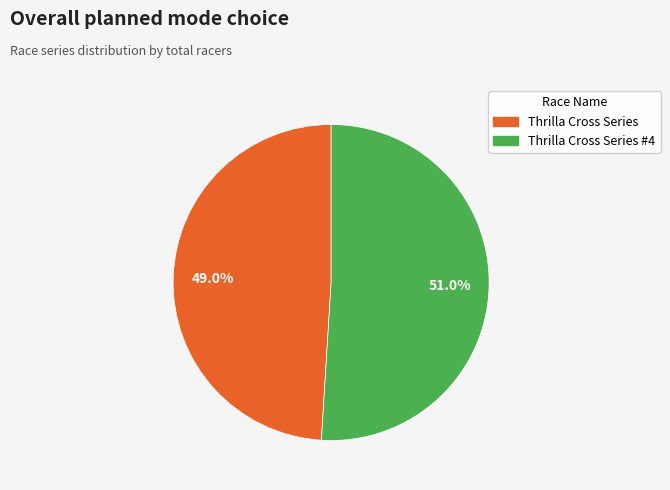

Is there a majority slice in this chart?

Yes